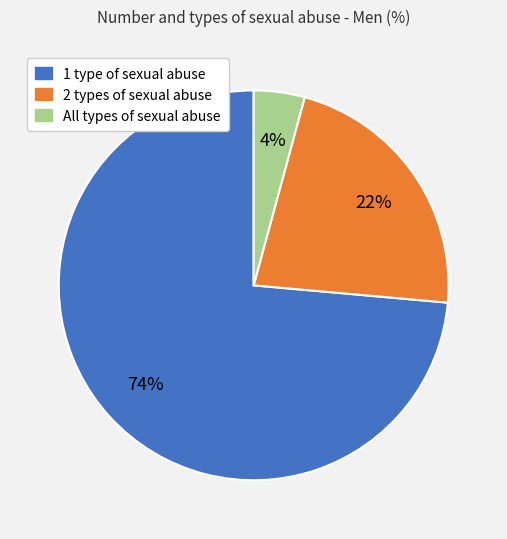

To the nearest percent, what is the average slice percentage?

33%